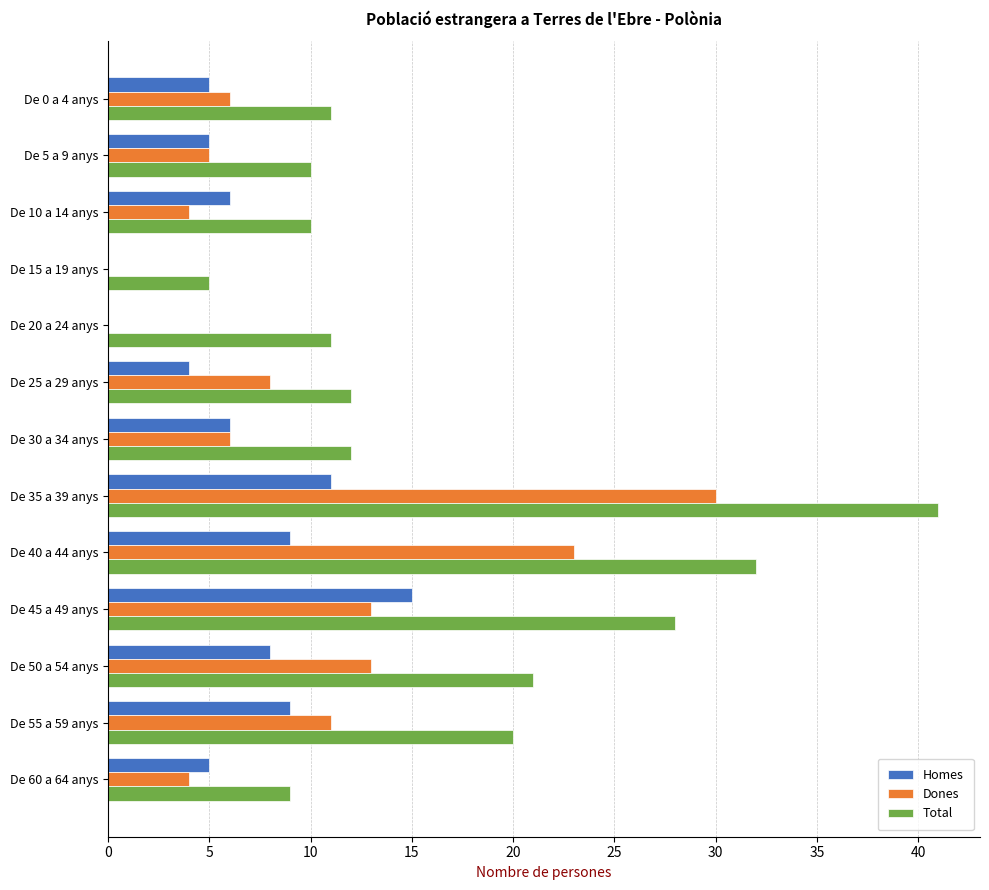

What is the highest value of the Dones series?

30